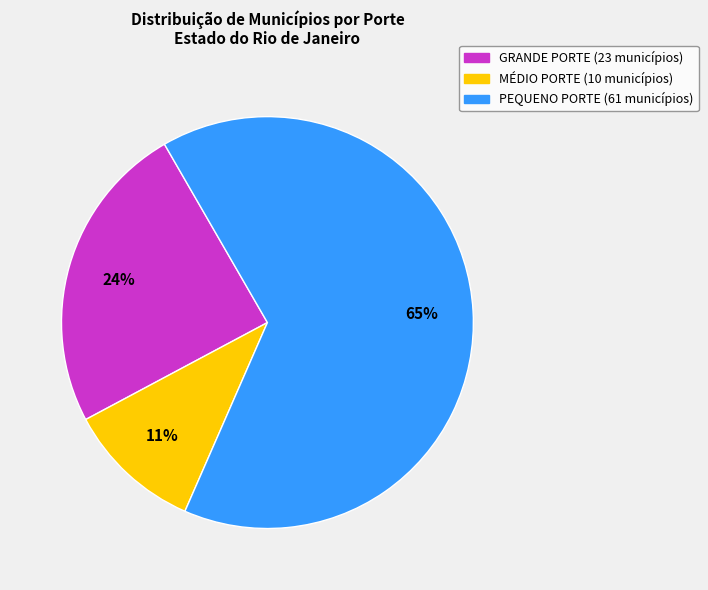

Which category has the biggest portion of the pie?

PEQUENO PORTE